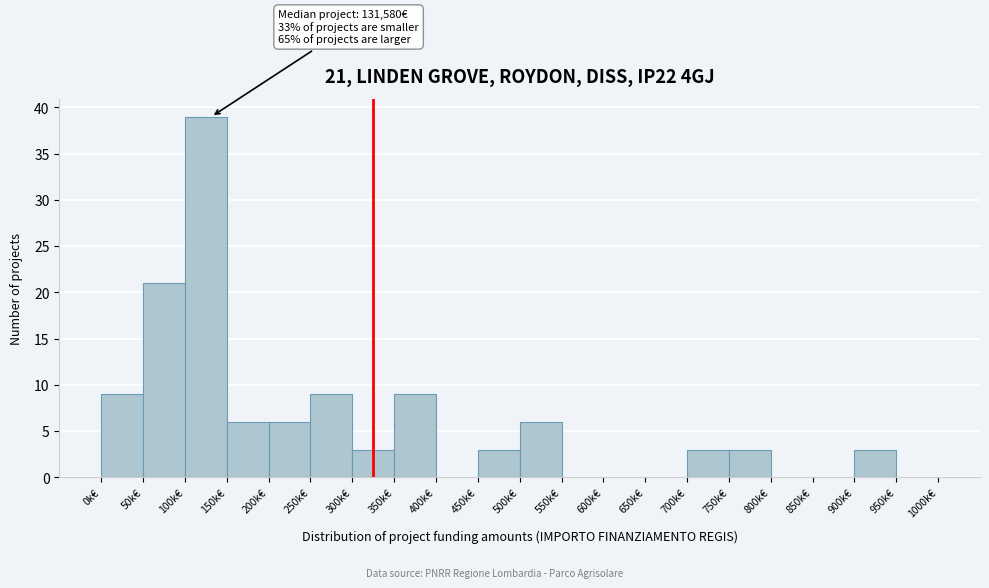

Reading right to left, transcribe all the data shown in this chart.

950k€=0	900k€=3	850k€=0	800k€=0	750k€=3	700k€=3	650k€=0	600k€=0	550k€=0	500k€=6	450k€=3	400k€=0	350k€=9	300k€=3	250k€=9	200k€=6	150k€=6	100k€=39	50k€=21	0k€=9